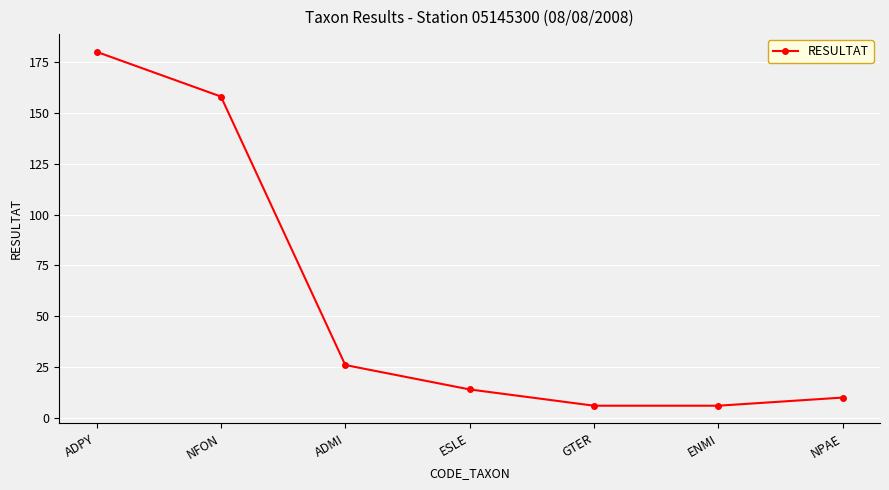

How many lines are shown in the chart?

1